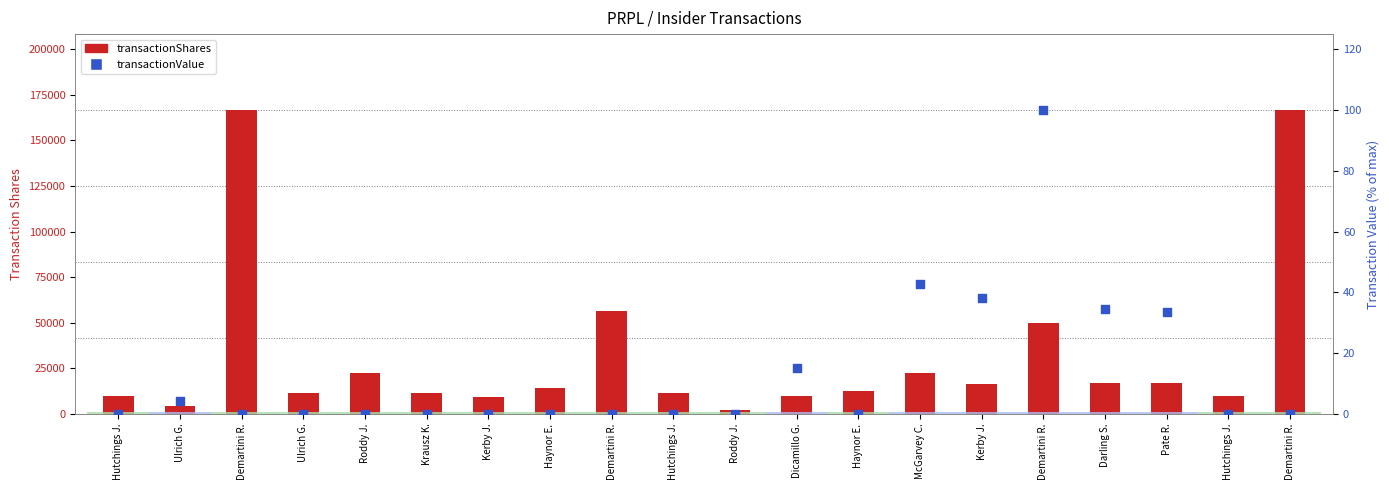

At which category is the sum across all series the highest?

Demartini R.